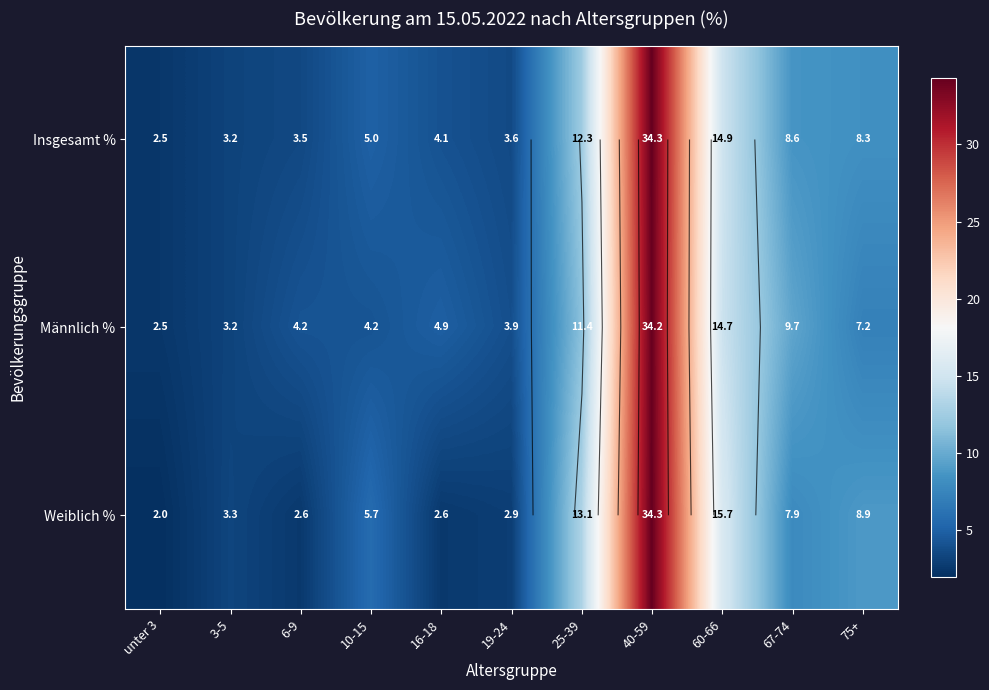

True or false: Insgesamt % has a value of 5.3 at 67-74.

False